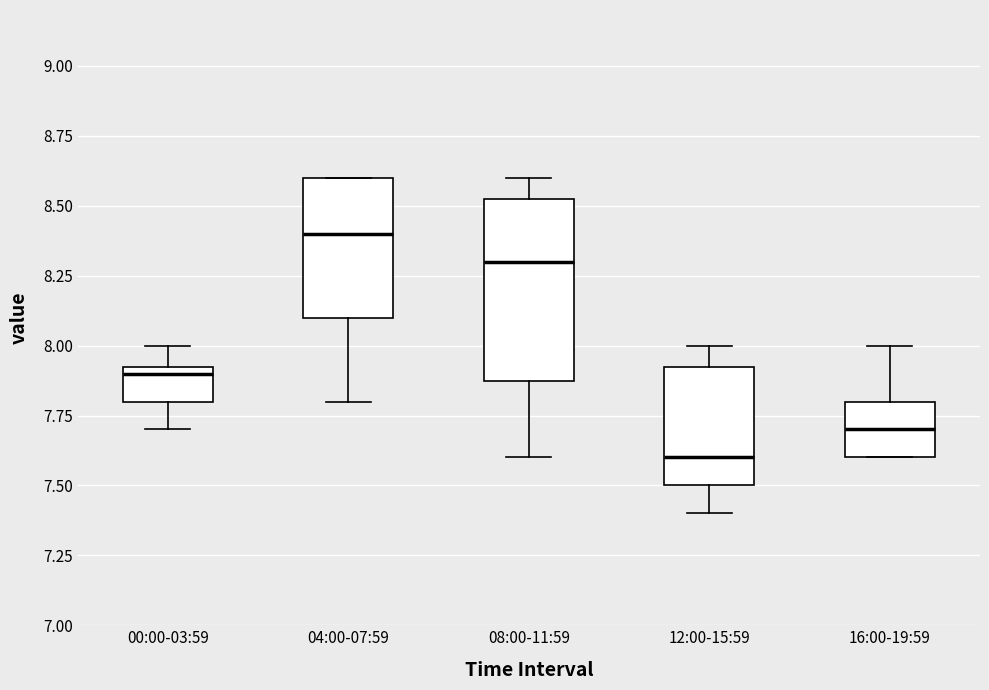

Which box is the tallest, from its lower edge to its upper edge?

08:00-11:59